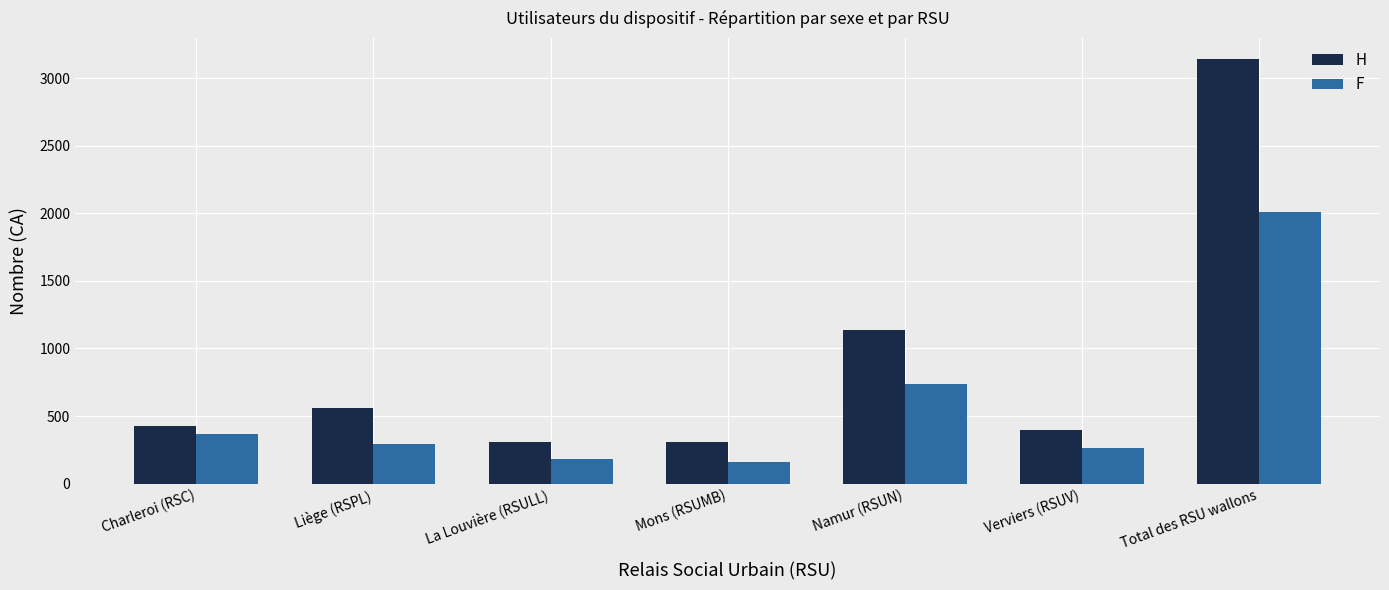

At which label does H reach its peak?

Total des RSU wallons